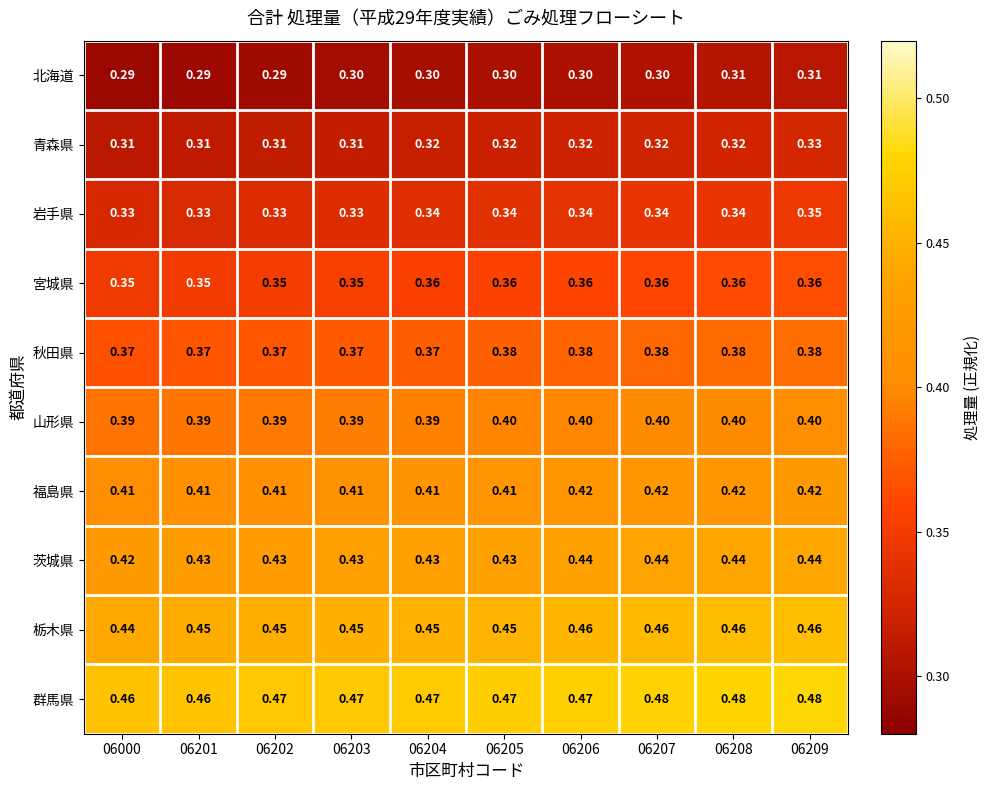

Which series has the largest total across all categories?

群馬県